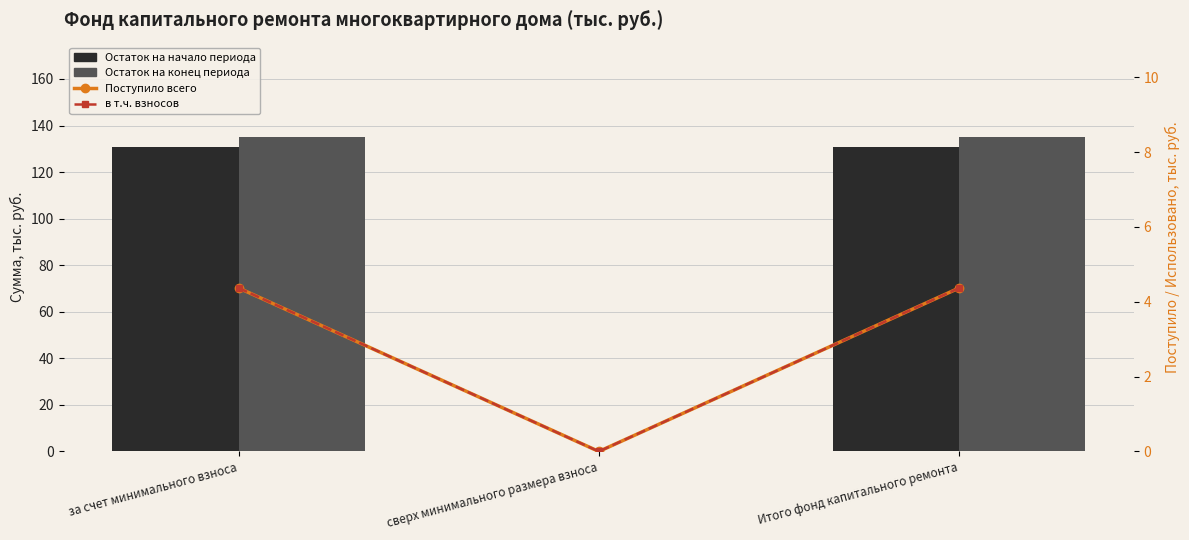

Which series changed the most between сверх минимального размера взноса and Итого фонд капитального ремонта?

Остаток на конец периода